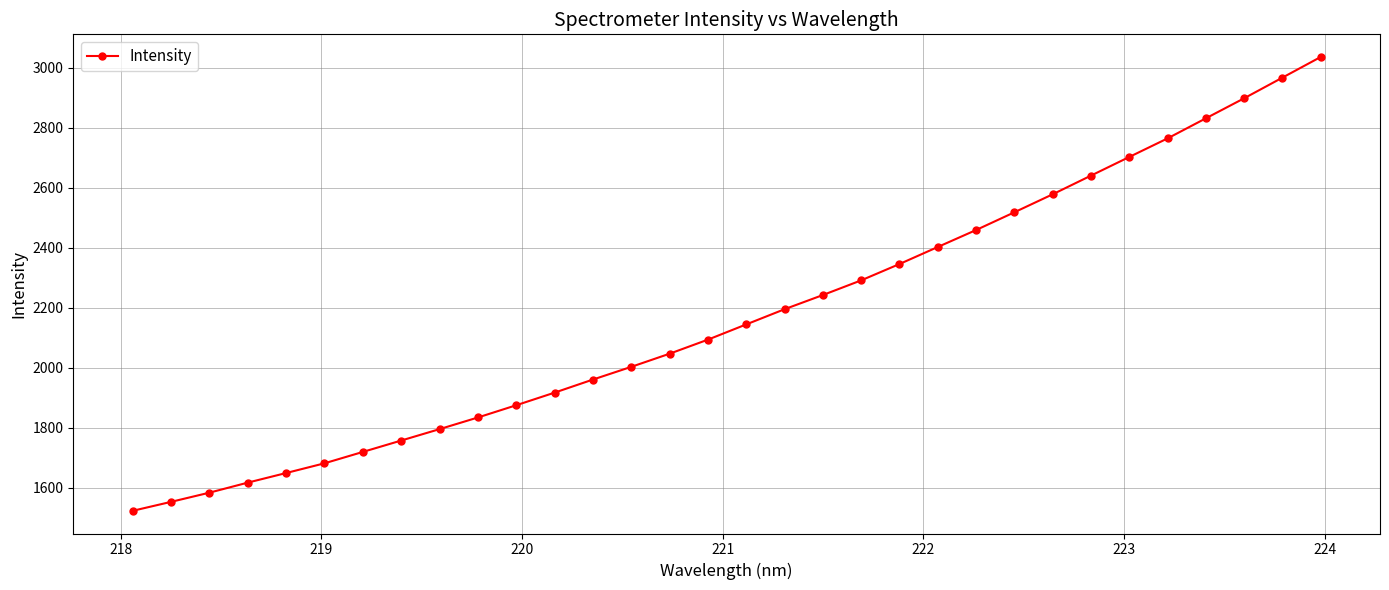

What is the greatest value displayed?

3035.9